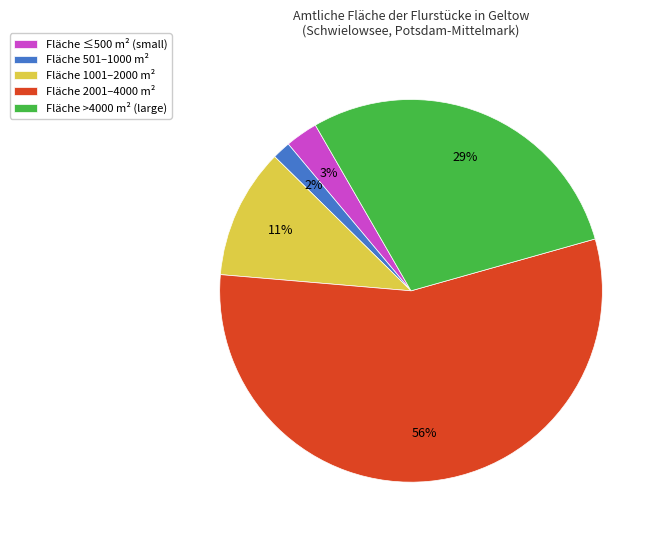

Between Fläche ≤500 m² (small) and Fläche 501–1000 m², which is larger?

Fläche ≤500 m² (small)